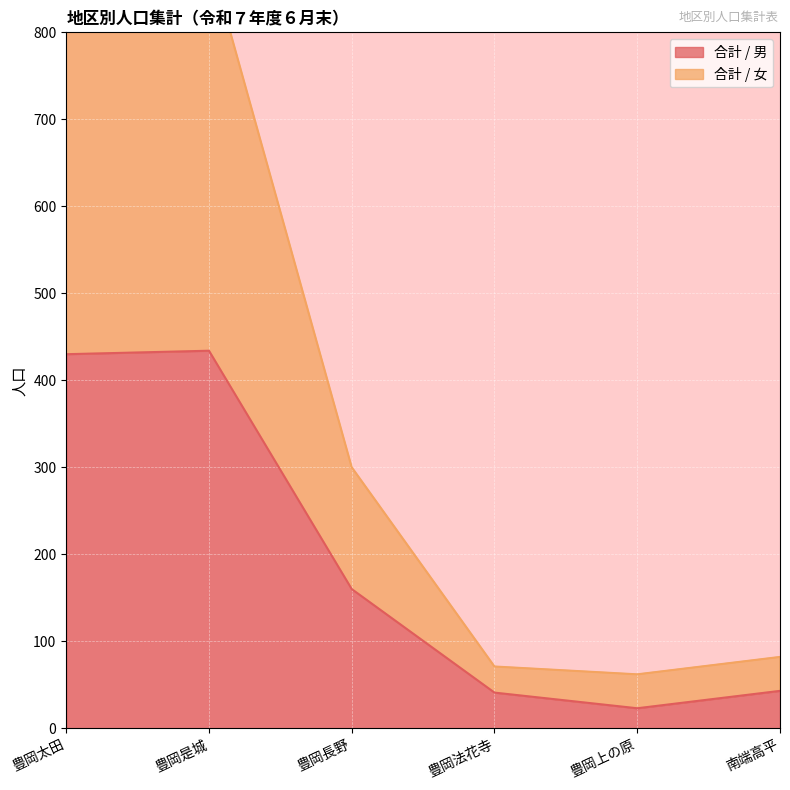

What is the highest value of the 合計 / 男 series?

434